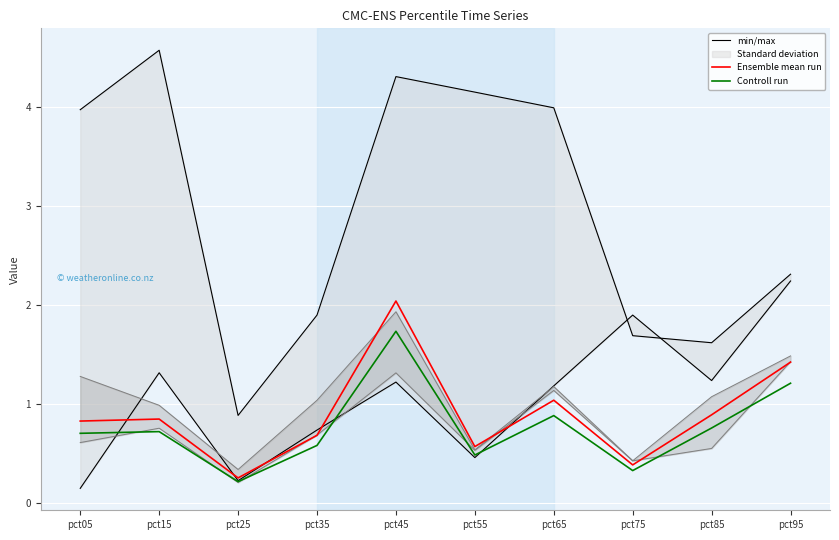

Reading left to right, list all the values displayed in this chart.

min/max: 4.0	4.6	0.9	1.9	4.3	4.2	4.0	1.7	1.6	2.3
Ensemble mean run: 0.8	0.8	0.3	0.7	2.0	0.6	1.0	0.4	0.9	1.4
Controll run: 0.7	0.7	0.2	0.6	1.7	0.5	0.9	0.3	0.8	1.2